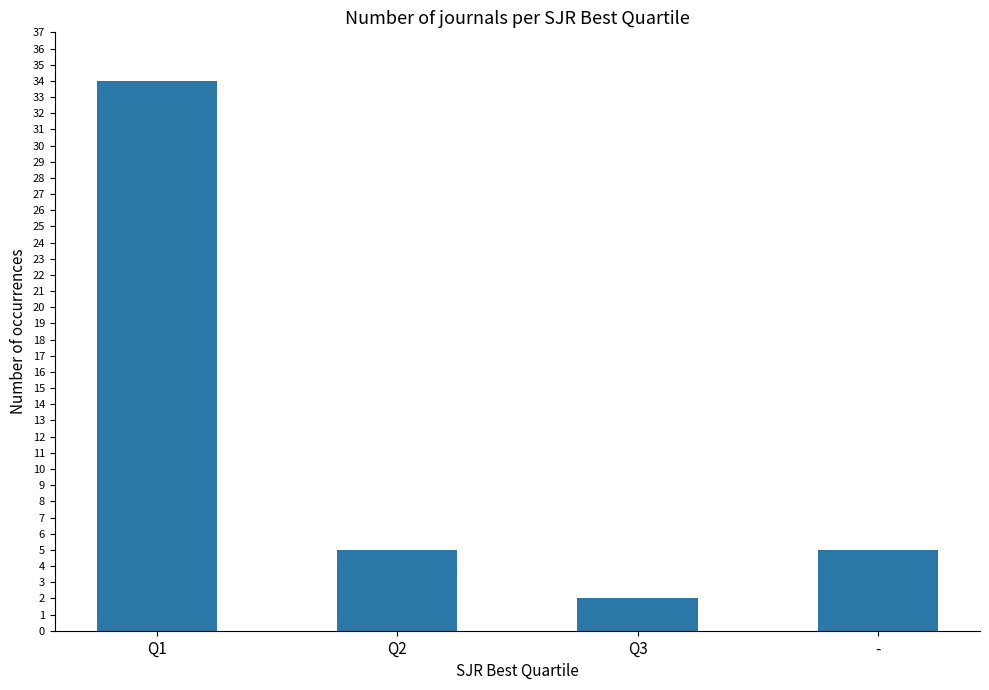

Which label corresponds to the largest value in the chart?

Q1